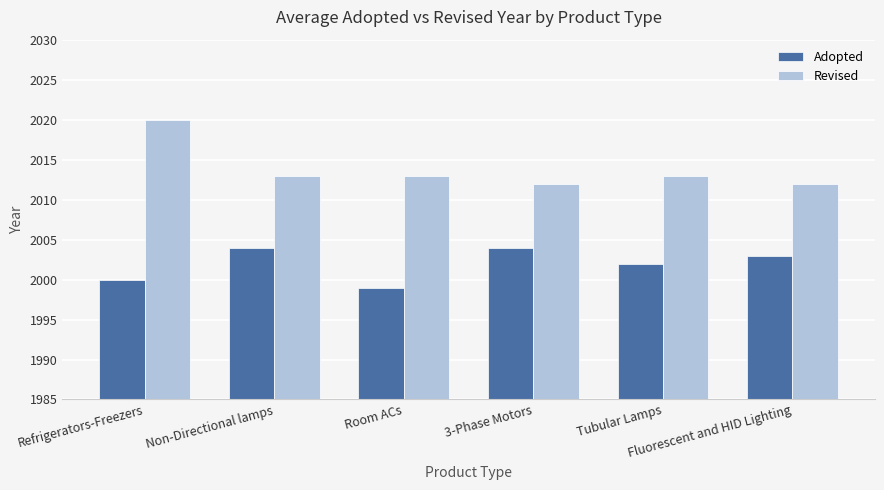

Rank the series at Refrigerators-Freezers from lowest to highest value.

Adopted, Revised